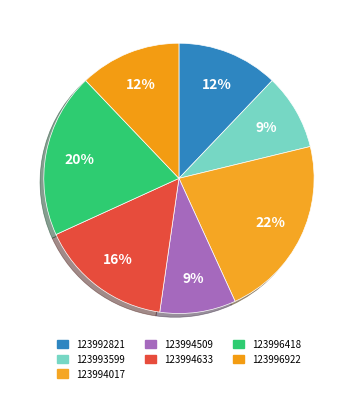

Rank the categories by value from lowest to highest.

123993599, 123994509, 123992821, 123996922, 123994633, 123996418, 123994017